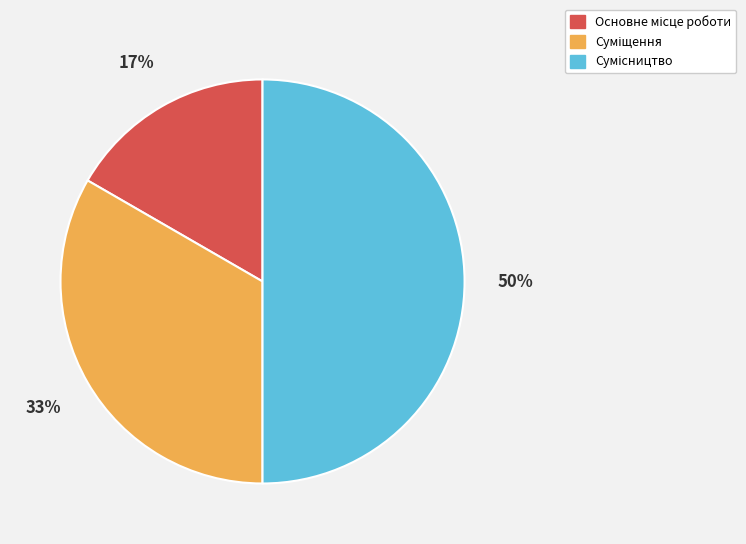

To the nearest percent, what is the average slice percentage?

33%